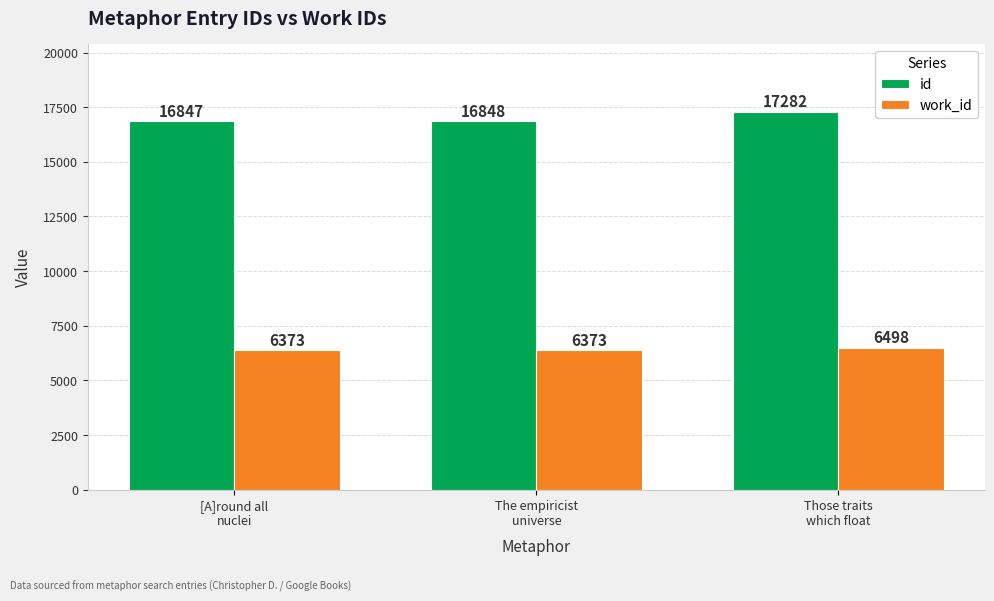

Rank the series by their maximum value, from highest to lowest.

id, work_id